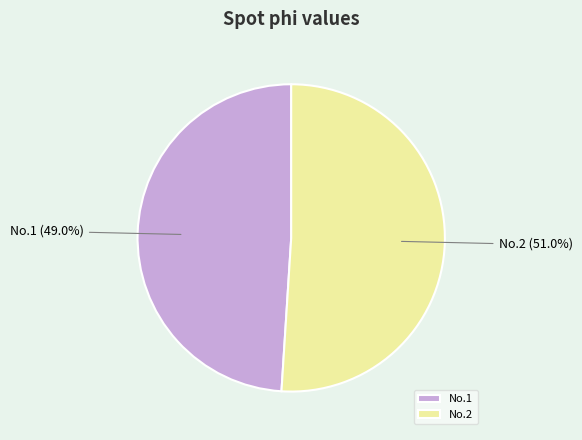

What is the smallest slice in the pie chart?

No.1